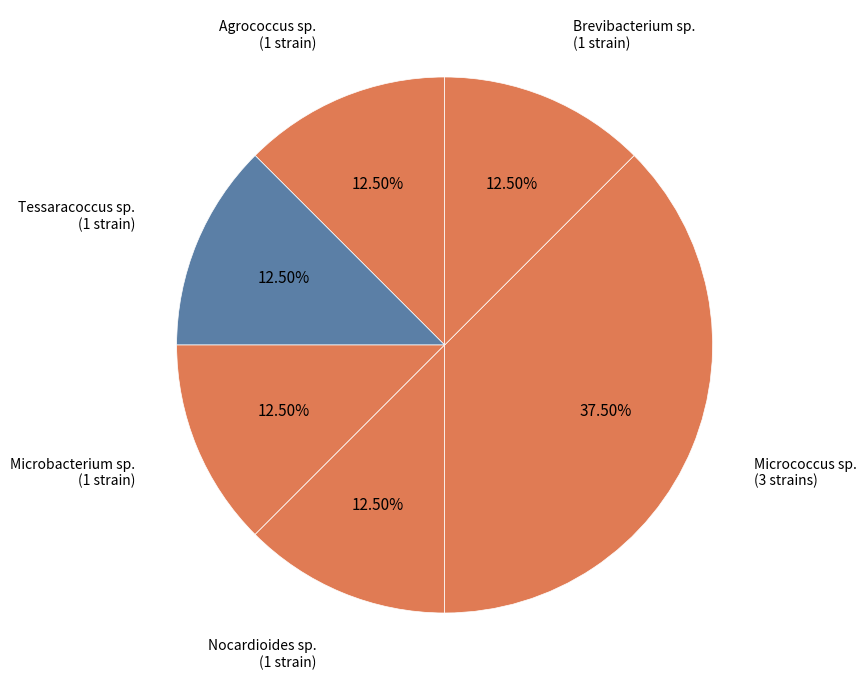

Count the number of slices in the pie.

6